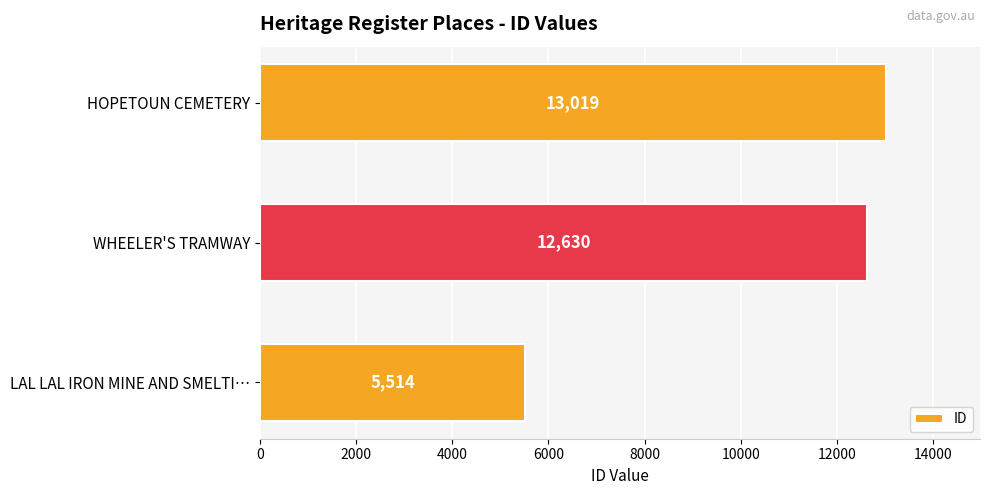

Does the chart contain stacked bars?

No